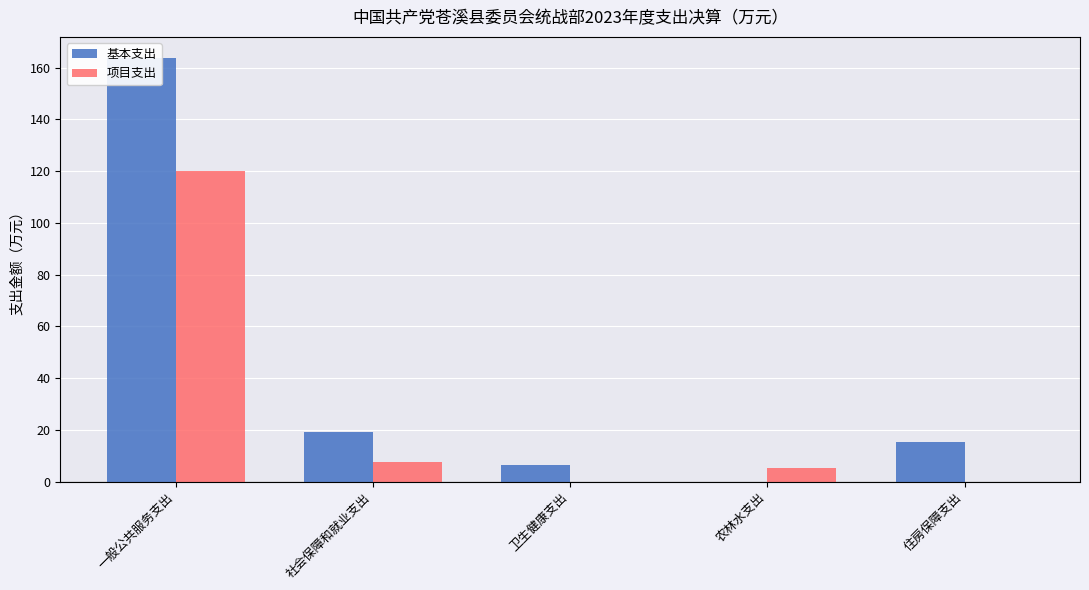

Between 农林水支出 and 住房保障支出, which series saw the biggest shift?

基本支出